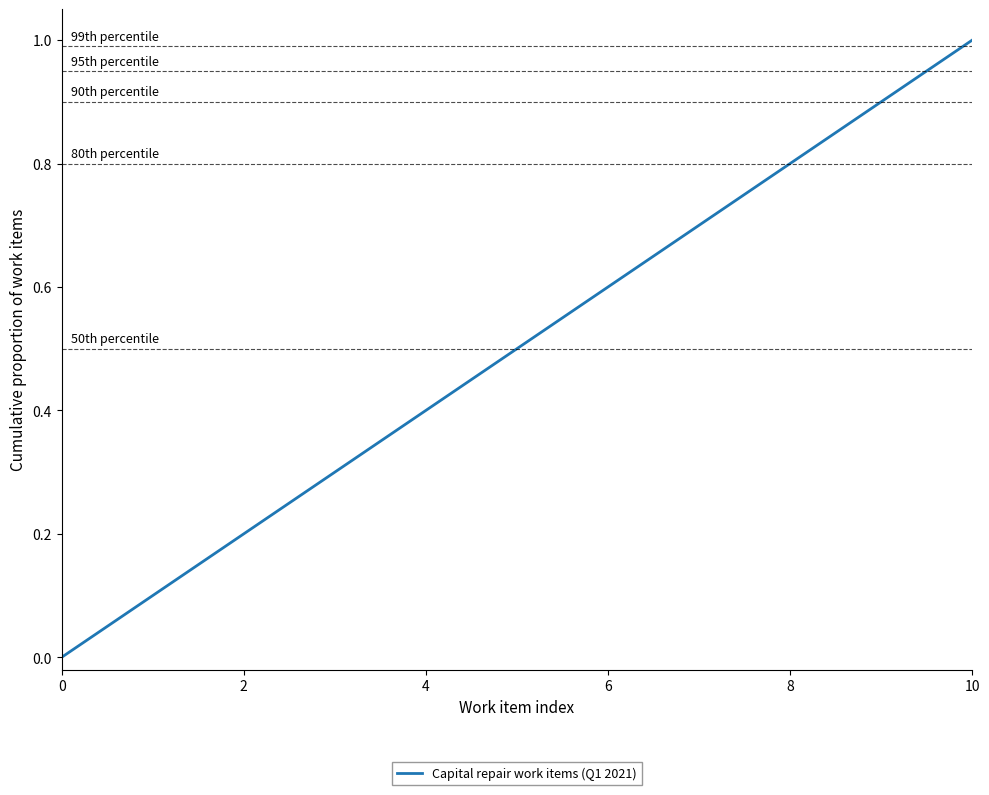

What is the sum of all values?

5.5